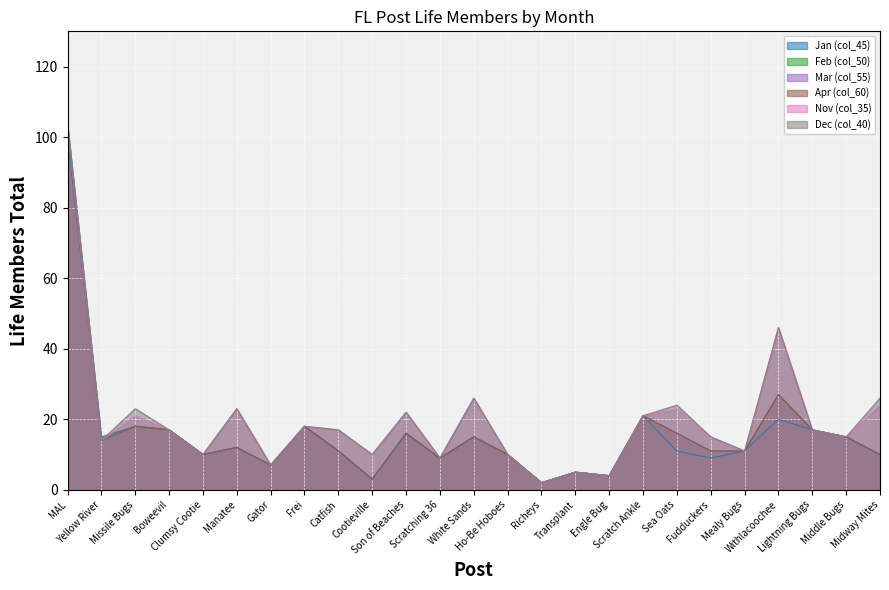

How many data points in Apr (col_60) are above 12?

12